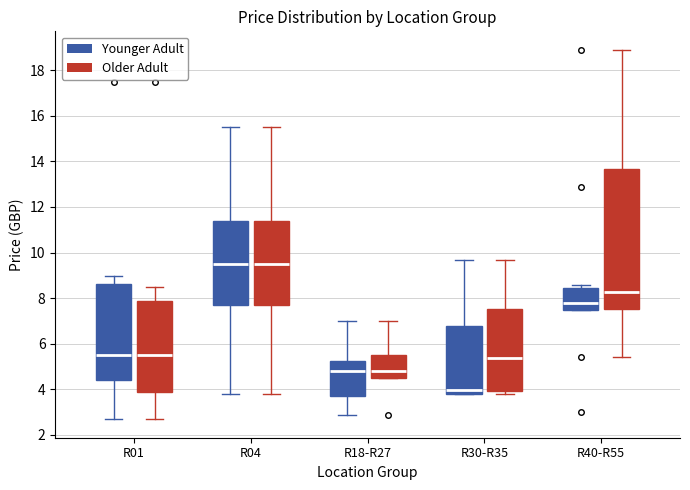

Where does the lower whisker of the box for R40-R55 (Older Adult) end on the y-axis? The values are not printed on the chart, so give them approximately, as read against the axis.

5.4